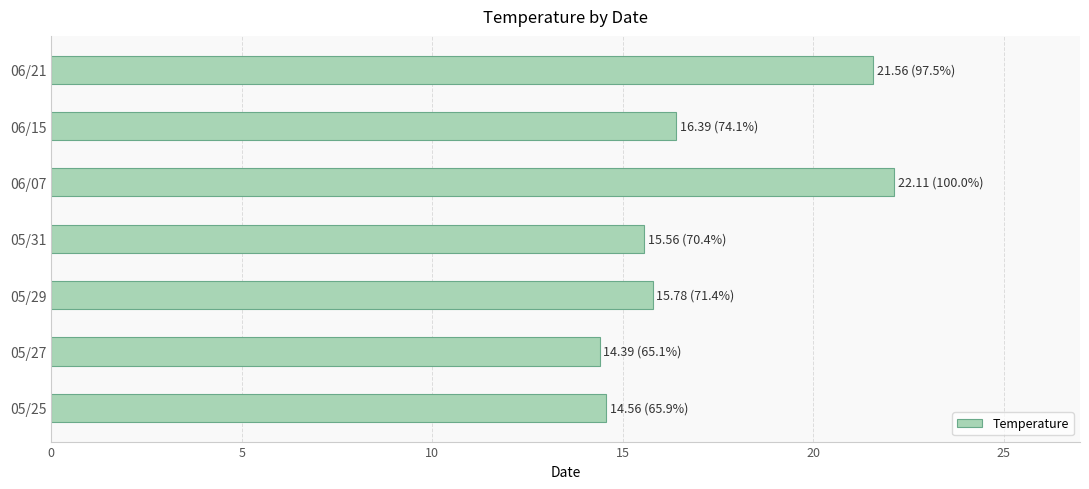

Reading bottom to top, what are all the values shown in this chart?

14.6	14.4	15.8	15.6	22.1	16.4	21.6